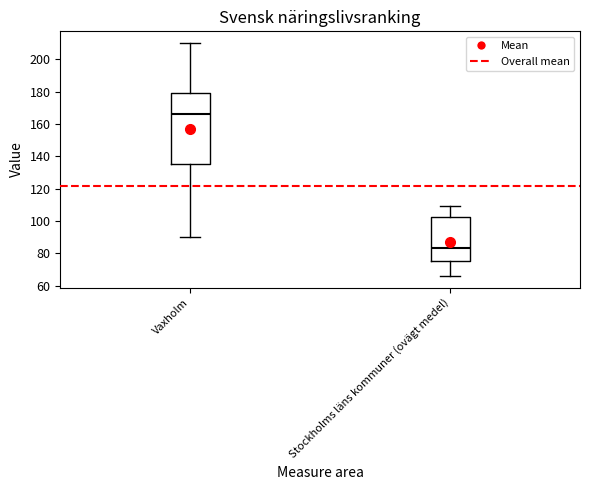

Reading left to right, transcribe this box plot: for each box, give where its median line is, the range the box spans, and where its two whiskers end, as read against the y-axis. The values are not printed on the chart, so give them approximately, as read against the axis.

Vaxholm: median 166, box 136 to 180, whiskers 90 to 210
Stockholms läns kommuner (ovägt medel): median 84, box 76 to 102, whiskers 66 to 110